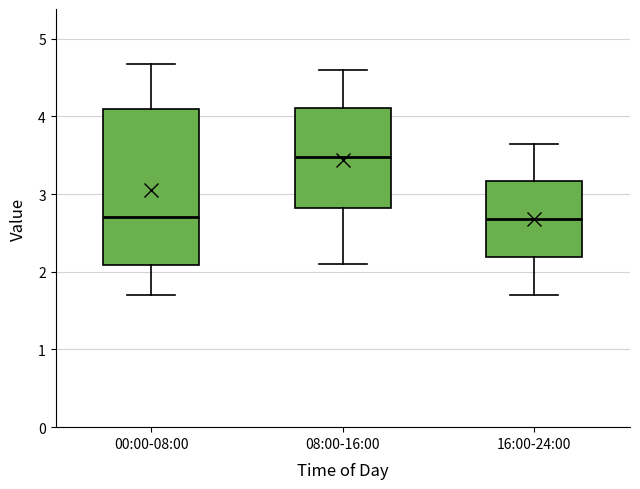

Comparing the boxes themselves (not the whiskers), which one is the tallest?

00:00-08:00